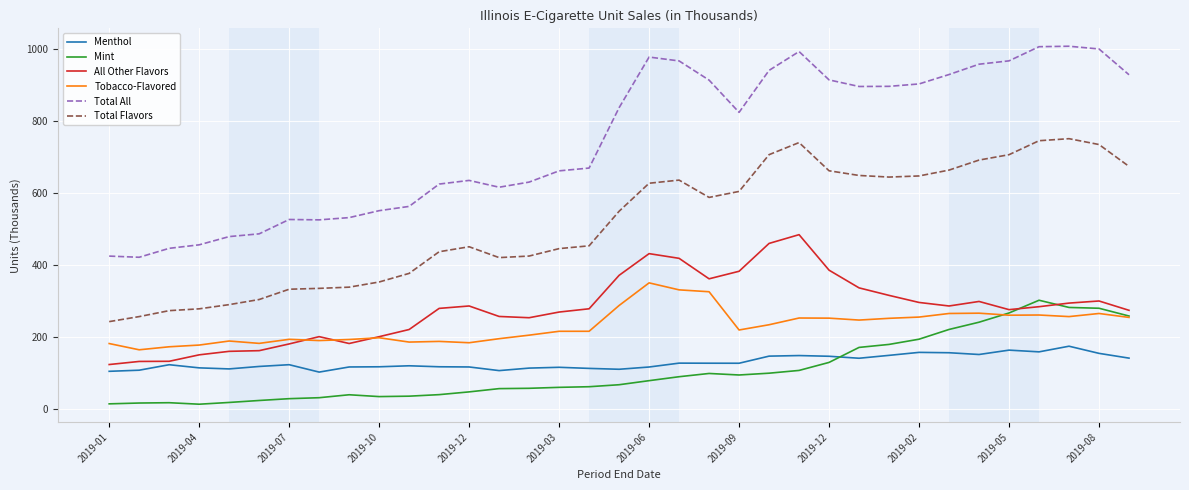

Which series has the widest spread of values?

Total All